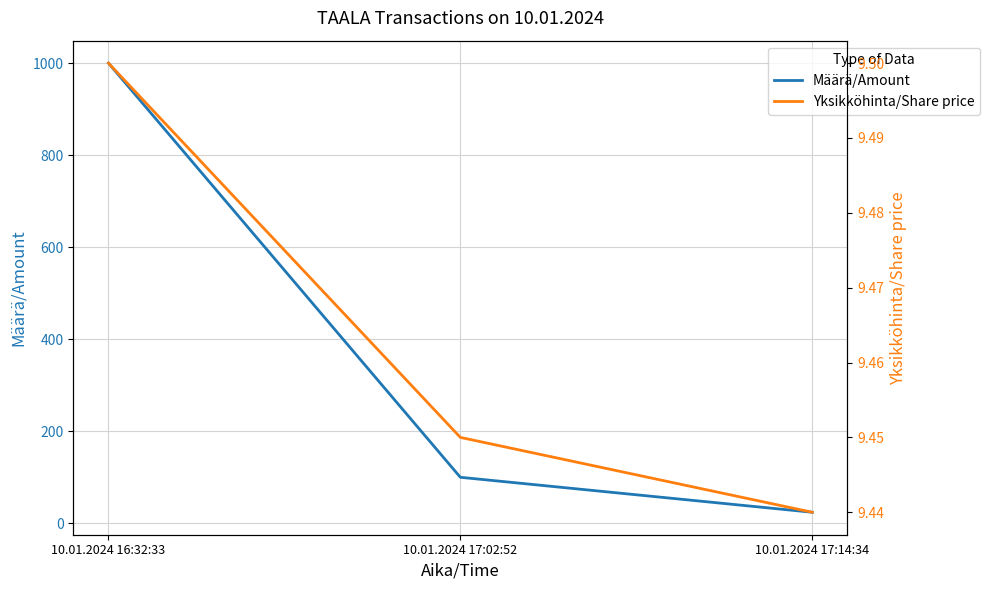

Rank the categories by Yksikköhinta/Share price value from lowest to highest.

10.01.2024 17:14:34, 10.01.2024 17:02:52, 10.01.2024 16:32:33